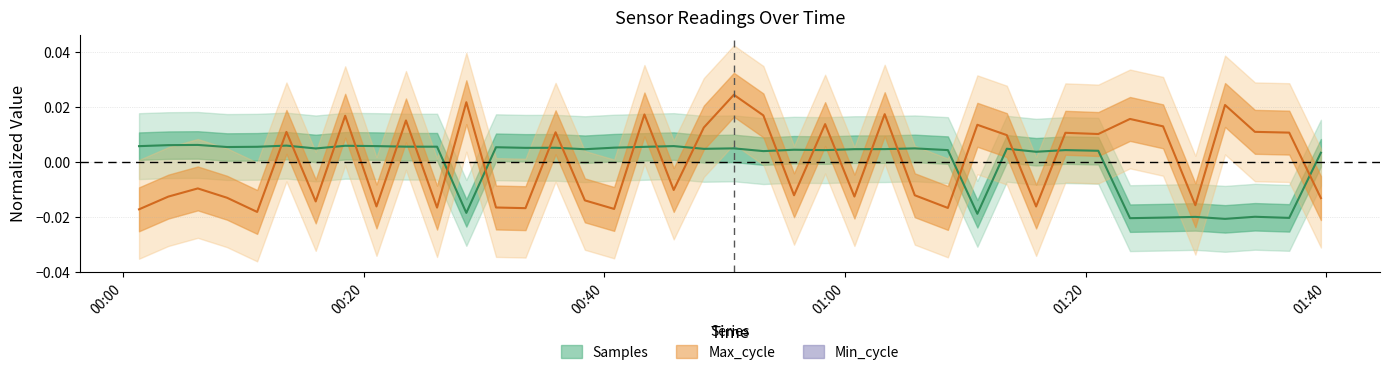

The value of Samples at 2022/09/29 00:11:09 is 0.0. True or false?

True